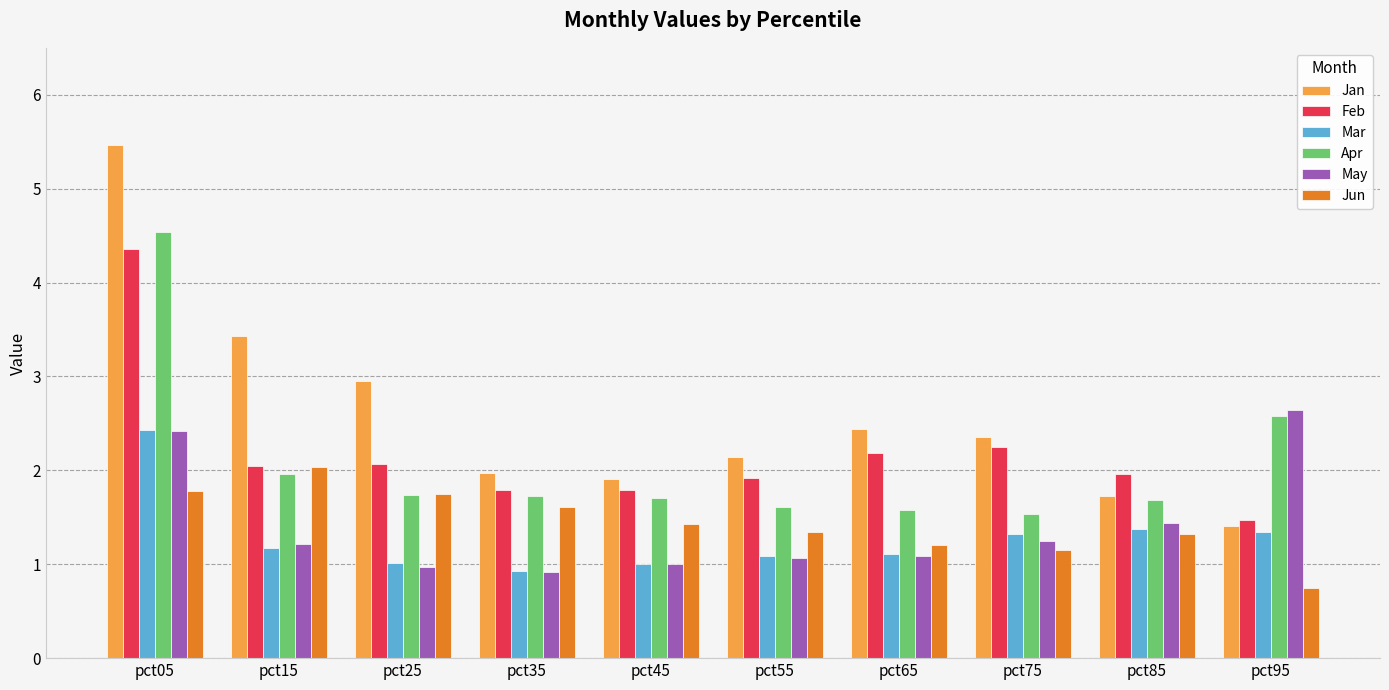

The May series shows 1.2 at pct75. True or false?

True